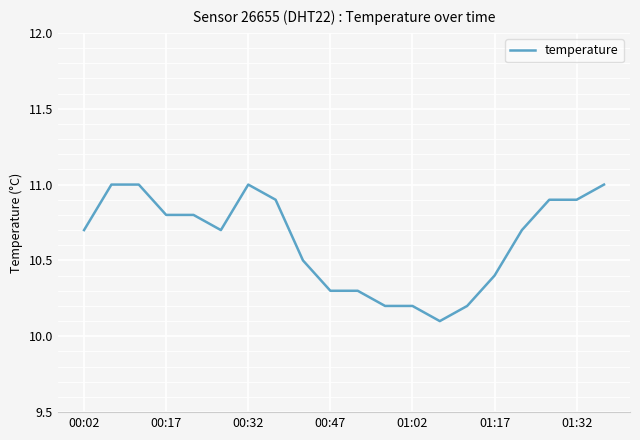

What is the maximum value shown in the chart?

11.0